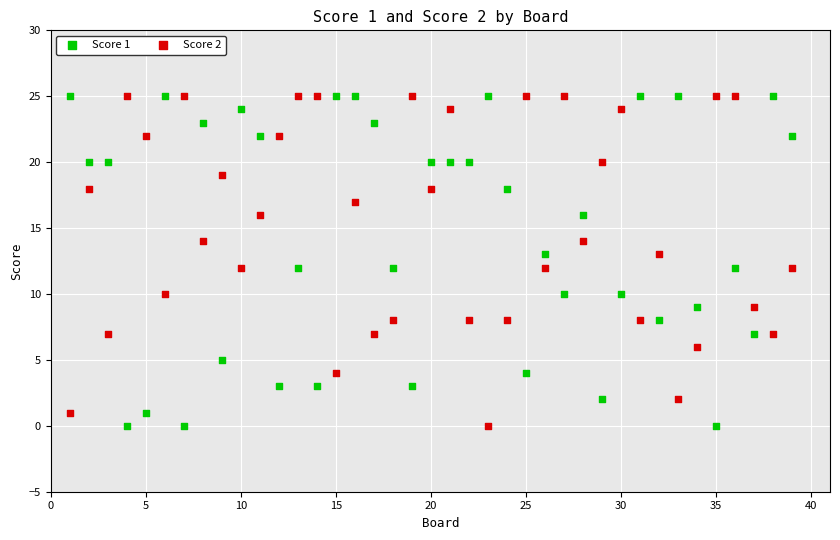

What are all the series names shown in the legend?

Score 1, Score 2